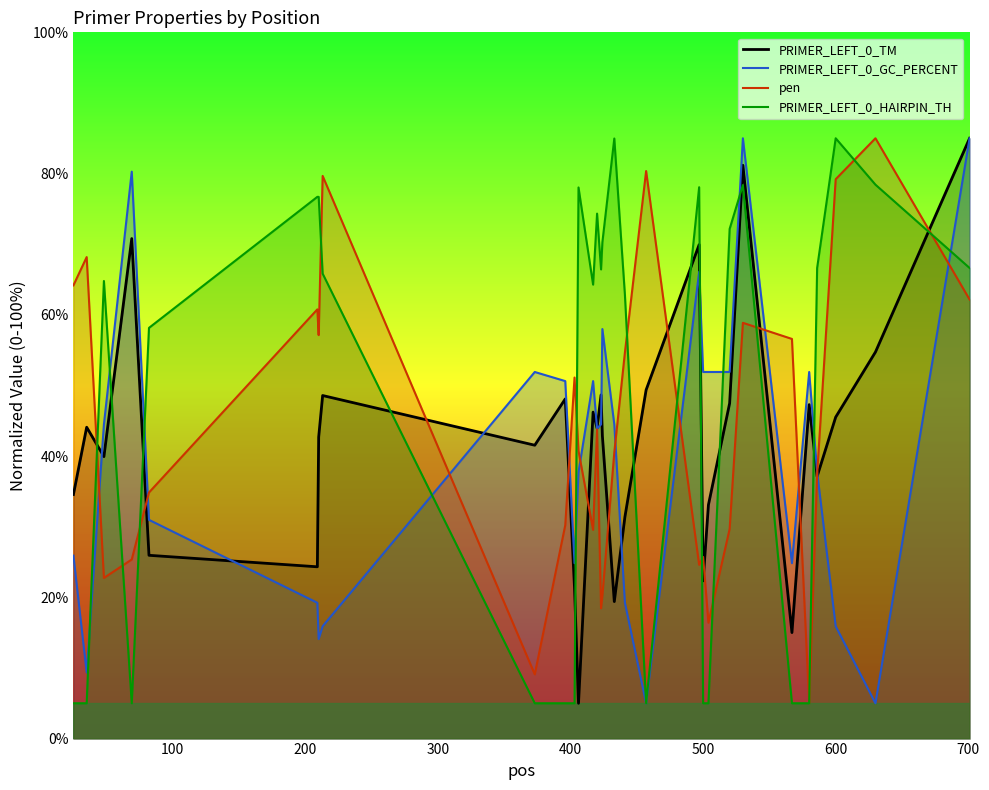

List the series in order of their overall mean, highest first.

PRIMER_LEFT_0_HAIRPIN_TH, pen, PRIMER_LEFT_0_TM, PRIMER_LEFT_0_GC_PERCENT